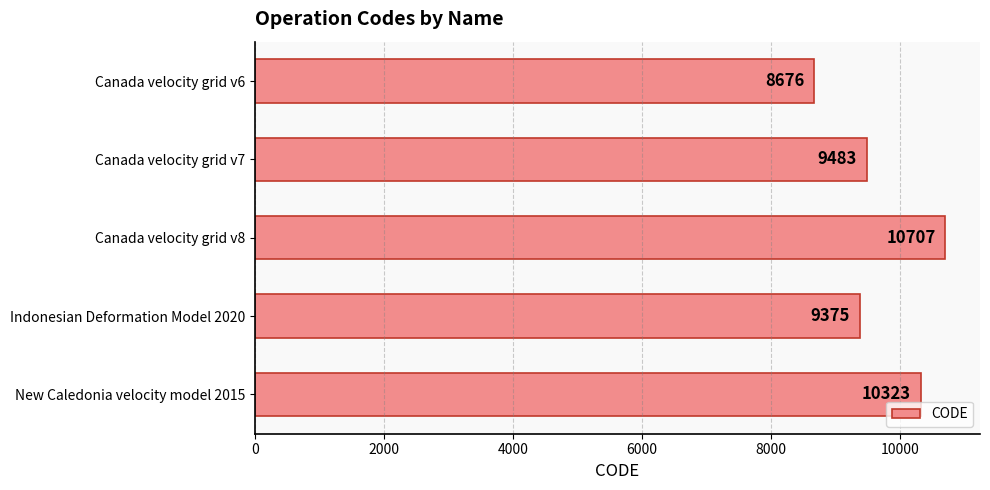

What is the ratio of the value at New Caledonia velocity model 2015 to the value at Canada velocity grid v7?

1.1